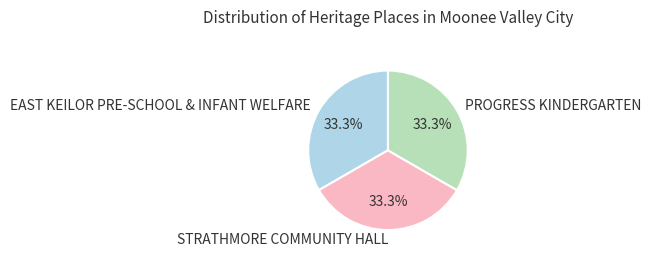

Approximately how many times larger is the value at PROGRESS KINDERGARTEN compared to EAST KEILOR PRE-SCHOOL & INFANT WELFARE?

1.0